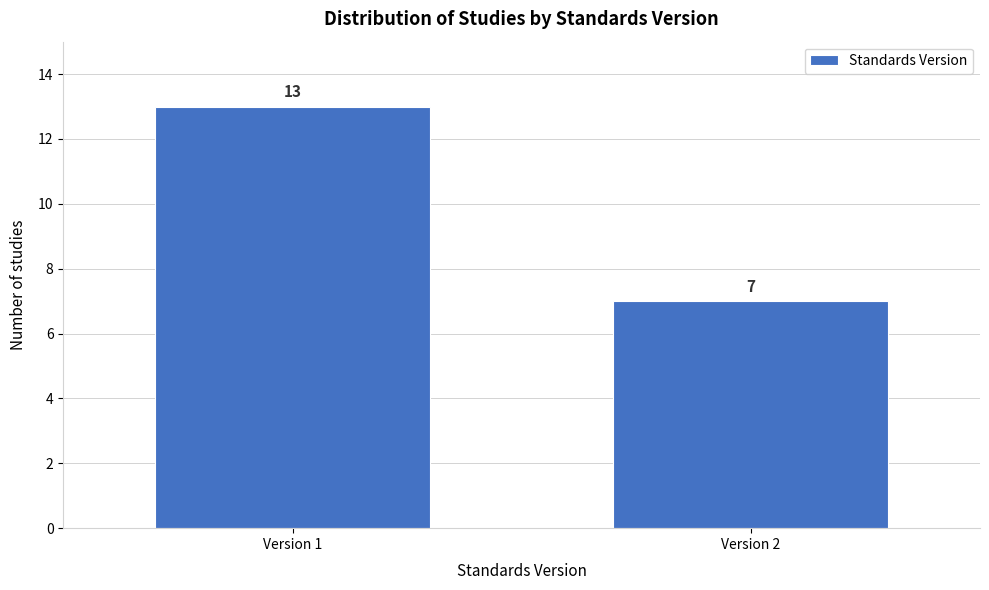

Reading left to right, transcribe all the data shown in this chart.

Version 1=13	Version 2=7